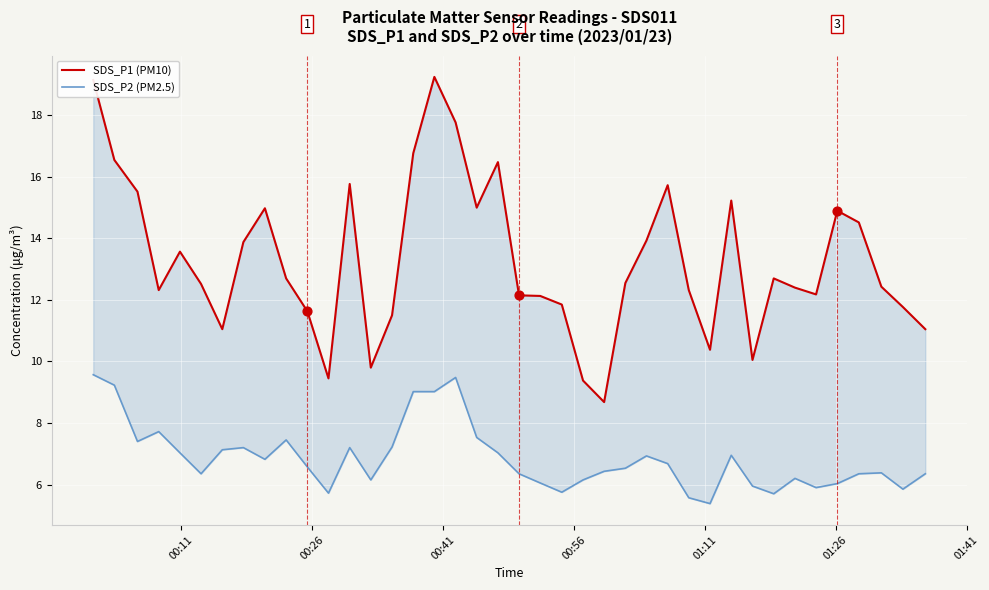

Which series has the largest Y range (max minus min)?

SDS_P1 (PM10)